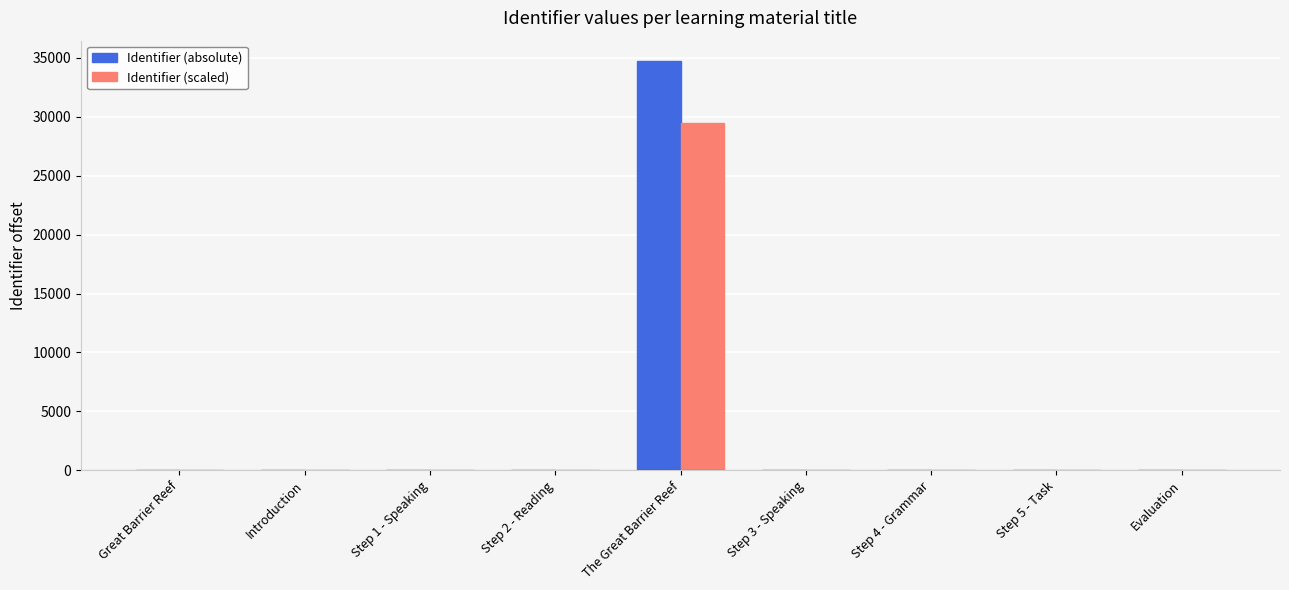

What is the sum of all Identifier (absolute) values?

34765.0